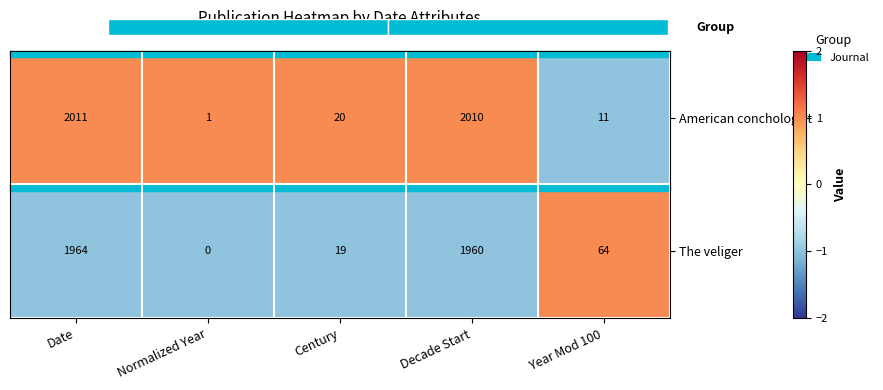

What is the maximum value for American conchologist?

2011